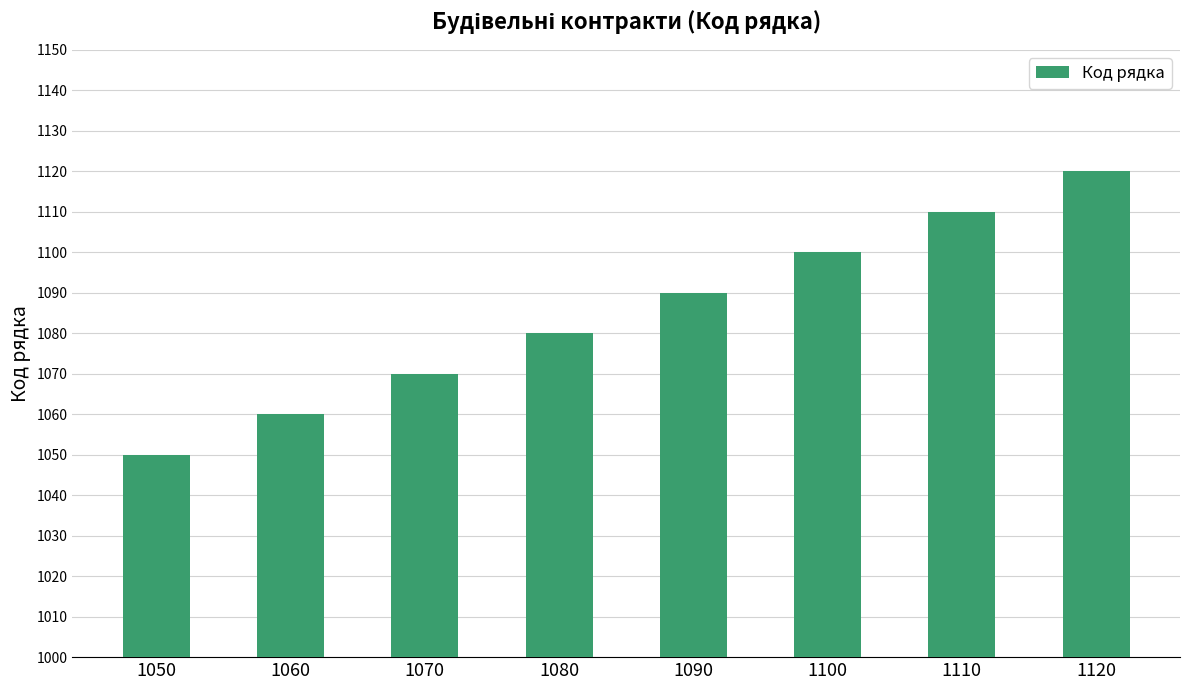

Where is the data nearest to the value 1085?

1080